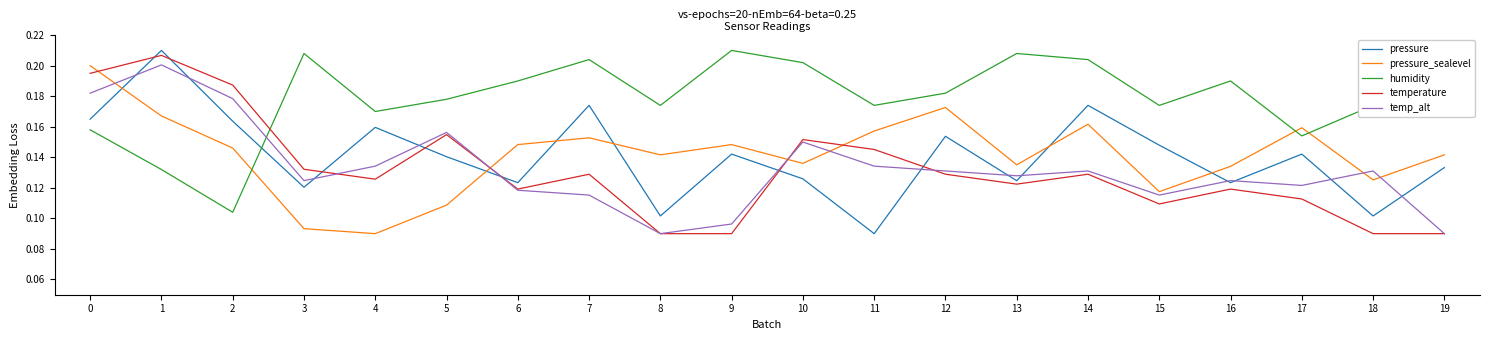

How many distinct data groups are displayed?

5